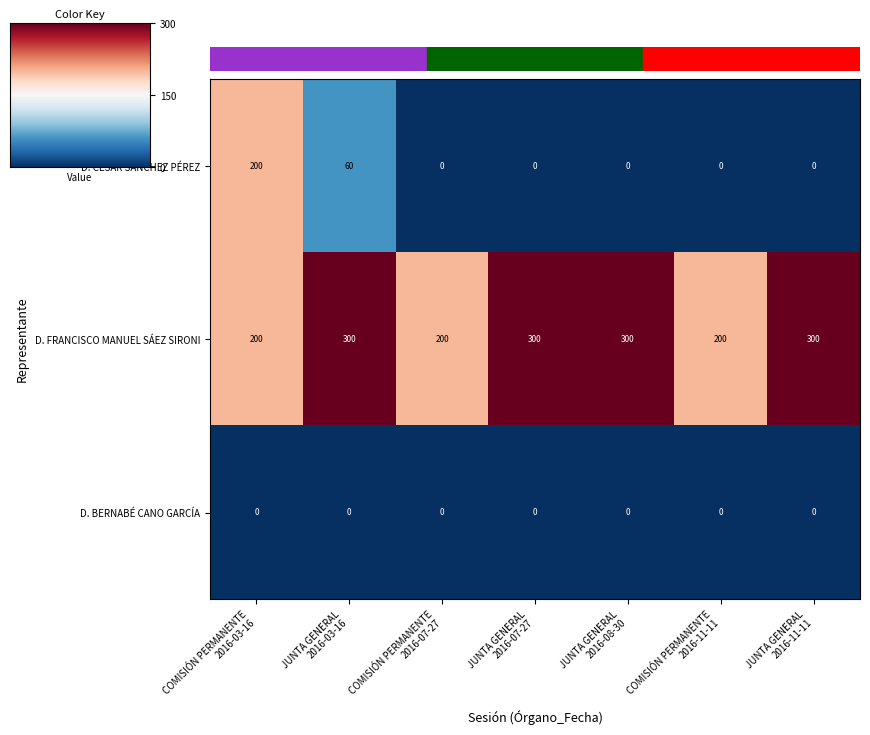

Which series has the largest range (max minus min)?

D. CÉSAR SÁNCHEZ PÉREZ